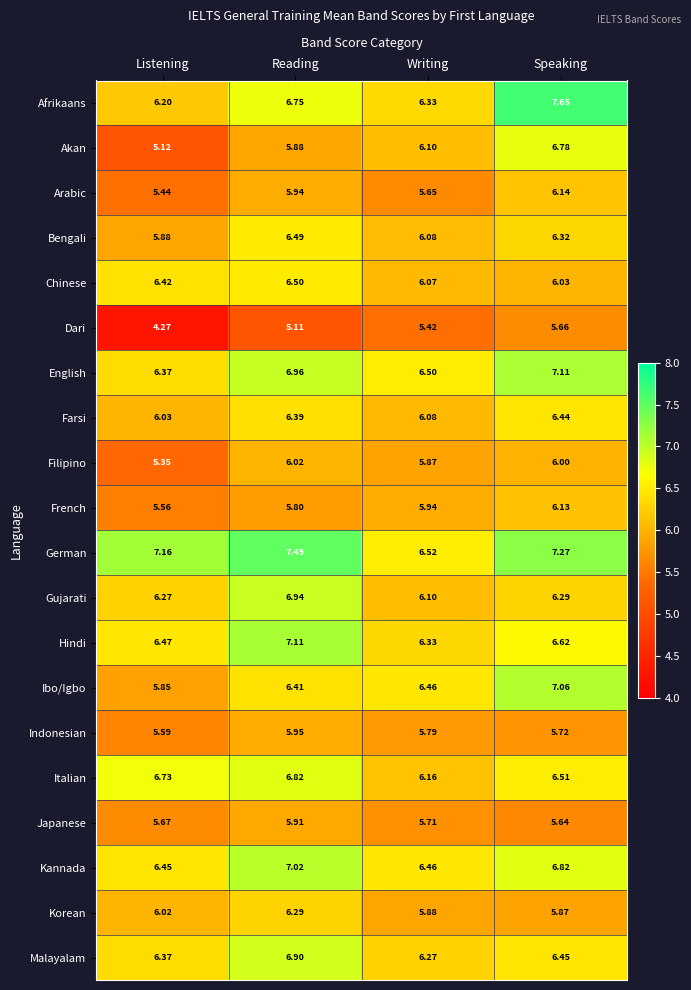

At which category does the chart reach its peak across all series?

Speaking